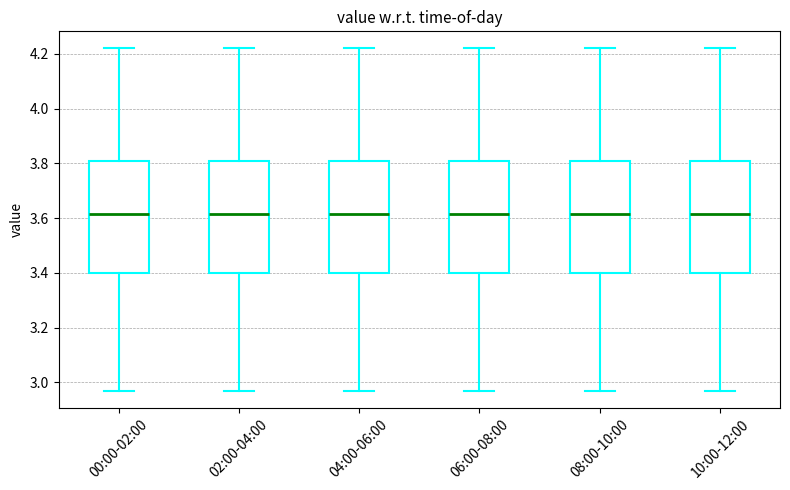

Where does the lower whisker of the box for 04:00-06:00 end on the y-axis? The values are not printed on the chart, so give them approximately, as read against the axis.

2.98